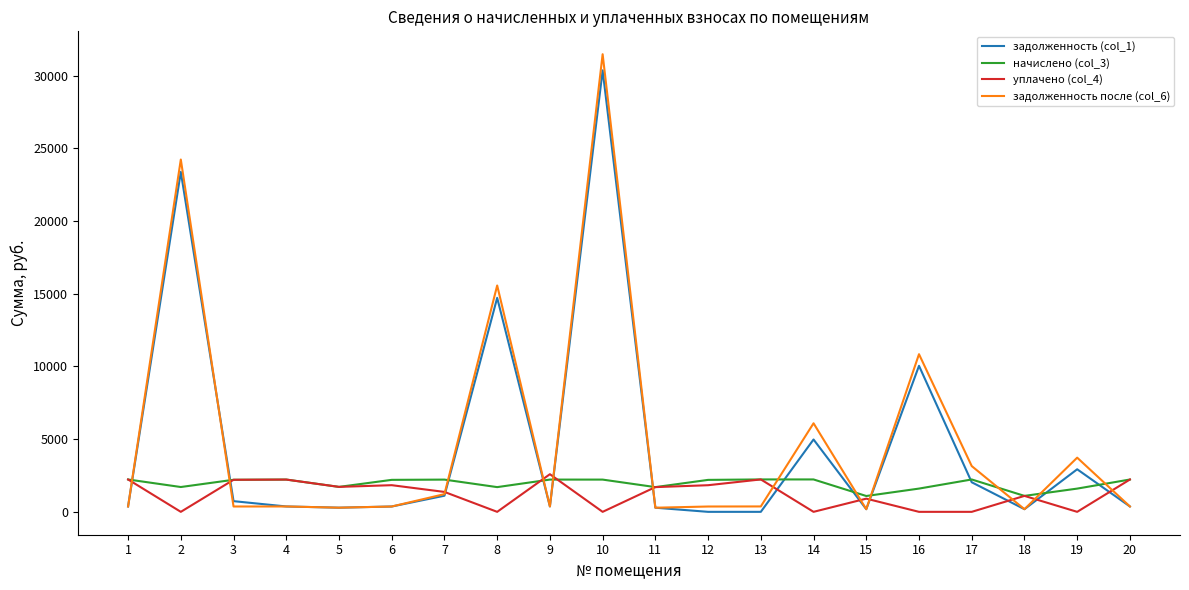

Which series has the widest spread of values?

задолженность после (col_6)